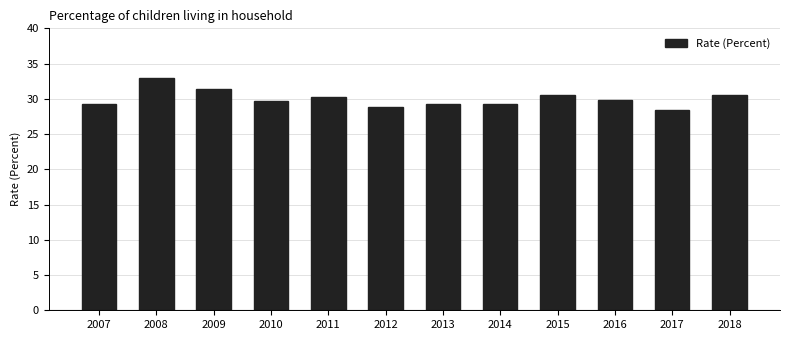

What is the average value?

30.0